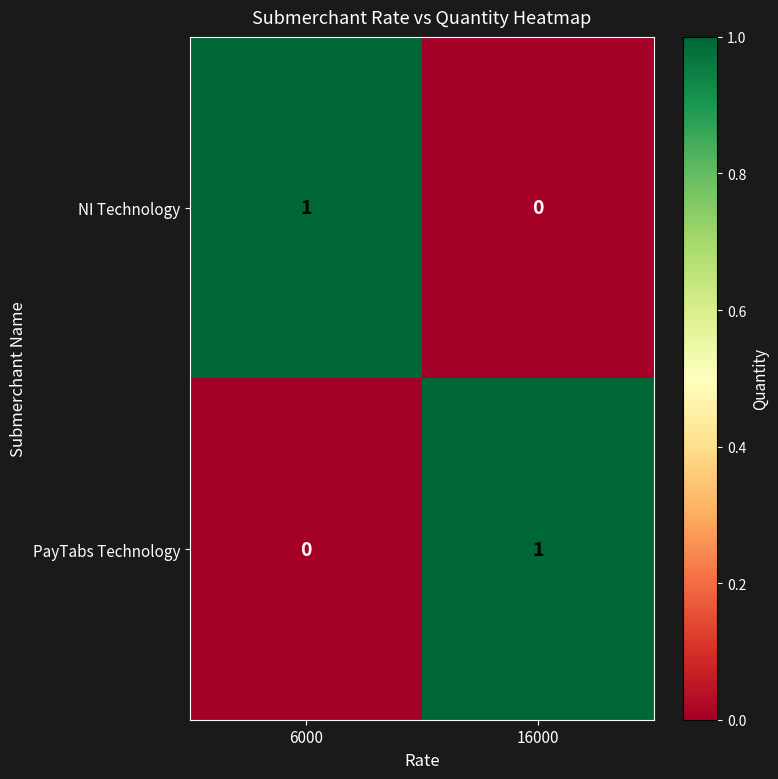

At which label does PayTabs Technology reach its peak?

16000